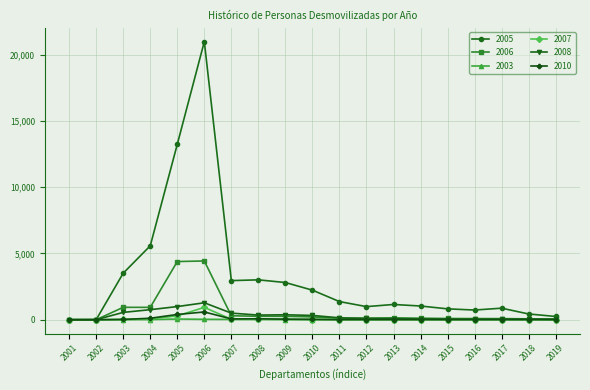

Does the chart display data point markers on the line(s)?

Yes